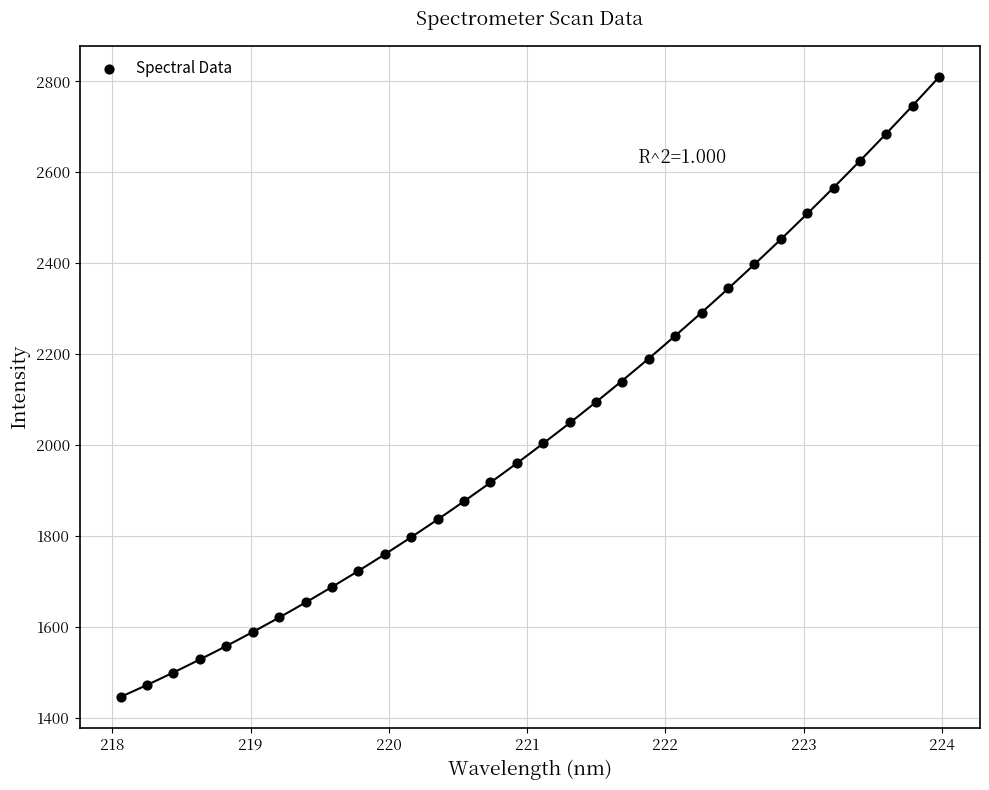

What is the range of X values (max minus min)?

5.9